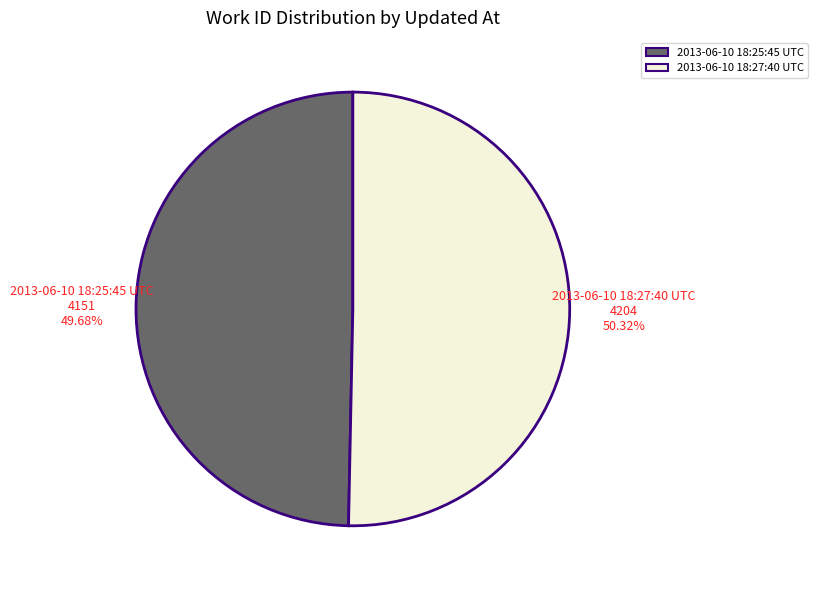

Which slice is the largest?

2013-06-10 18:27:40 UTC